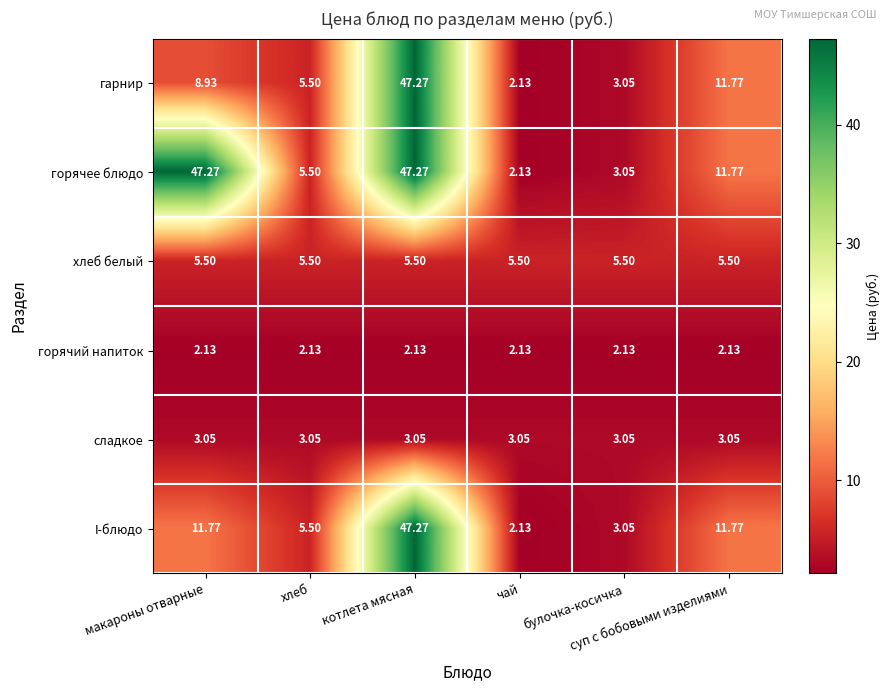

Which label corresponds to the smallest value in the chart?

чай